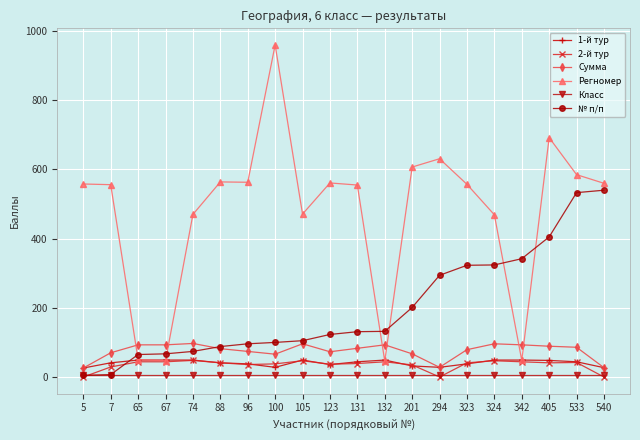

How many categories are shown in the chart?

20